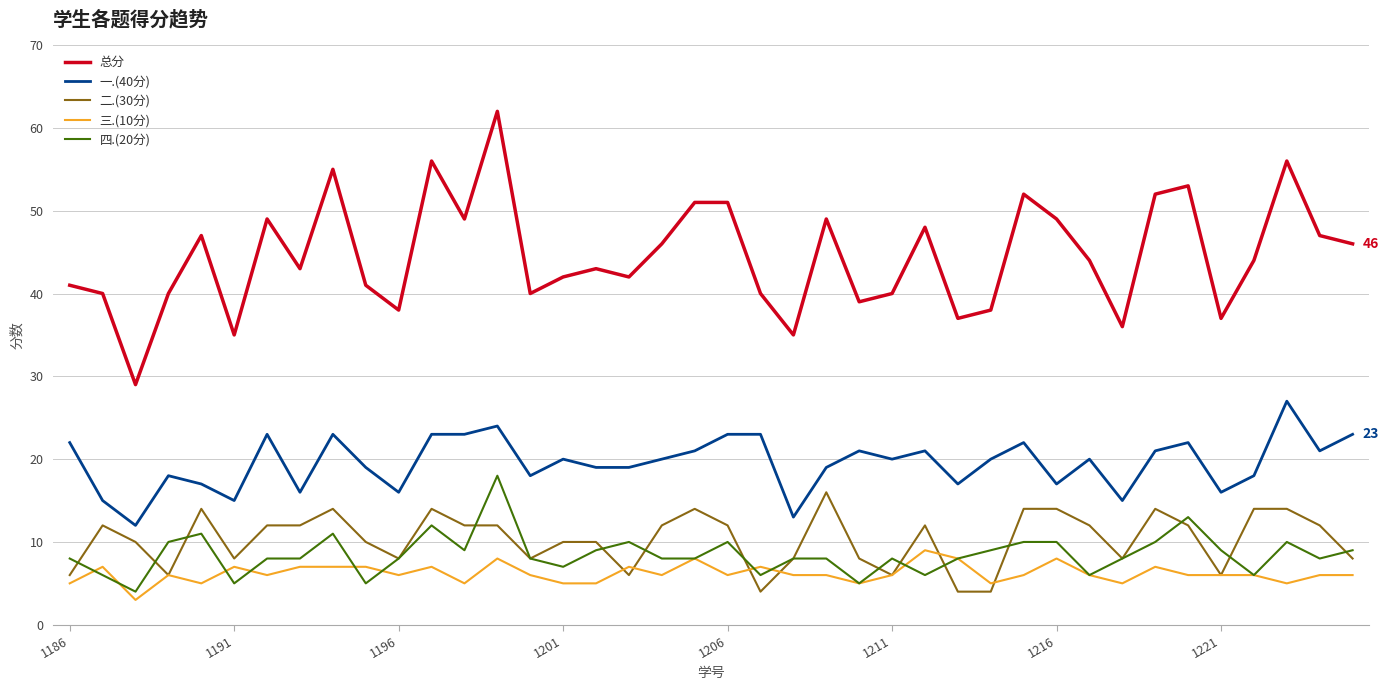

True or false: 一.(40分) and 总分 intersect in this chart.

False